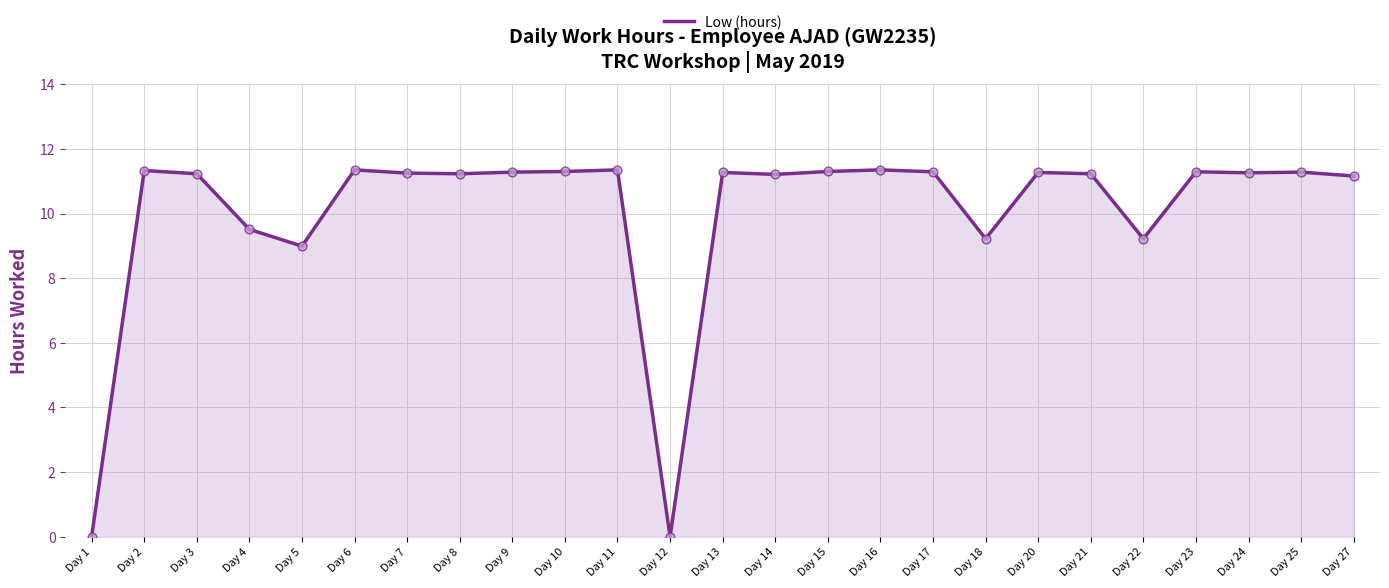

Between Day 16 and Day 22, which is larger?

Day 16